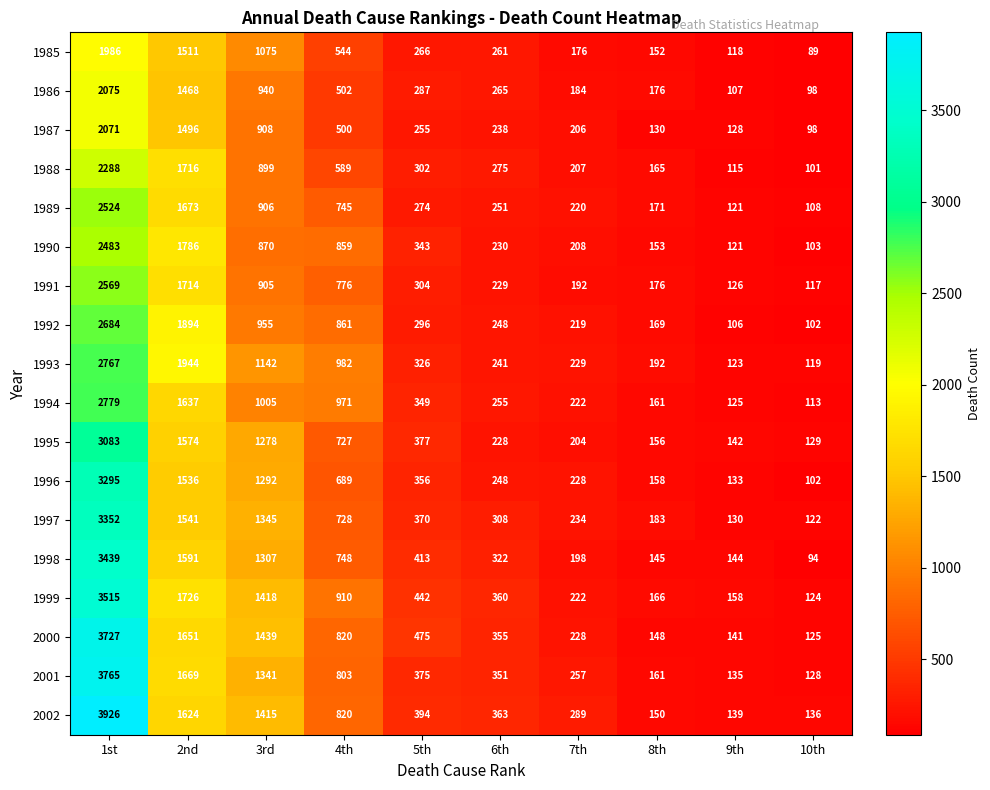

What is the approximate value of 1985 at 10th, to the nearest 10?

90